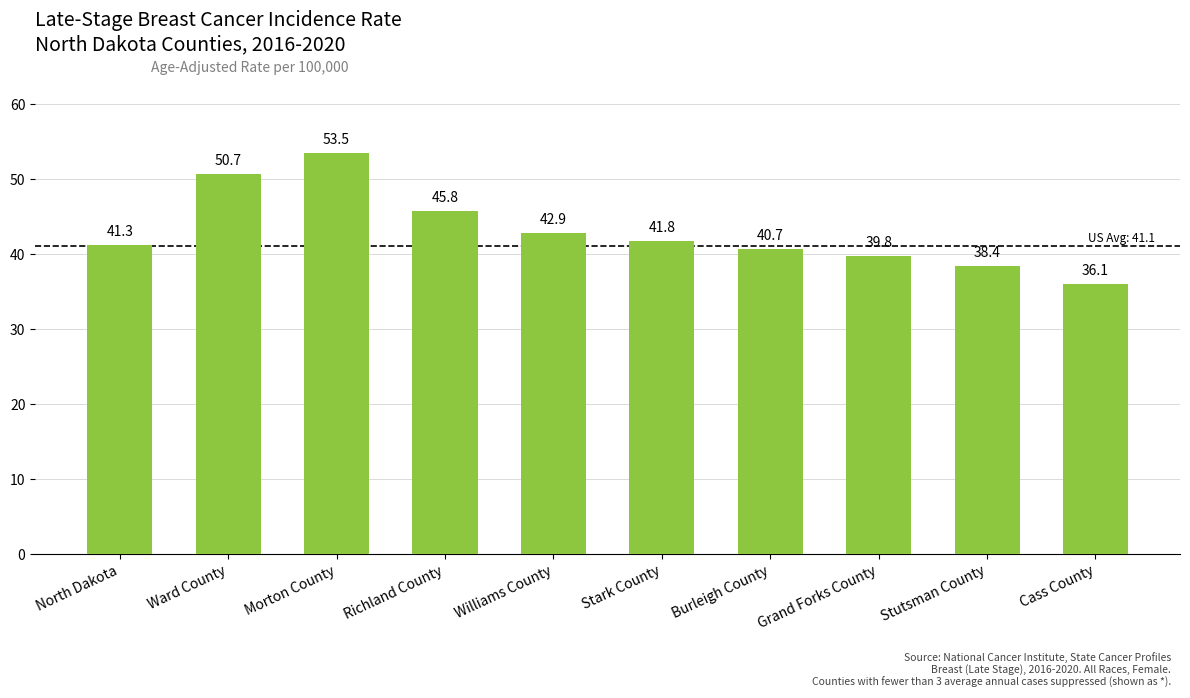

How many bars are there in total?

10